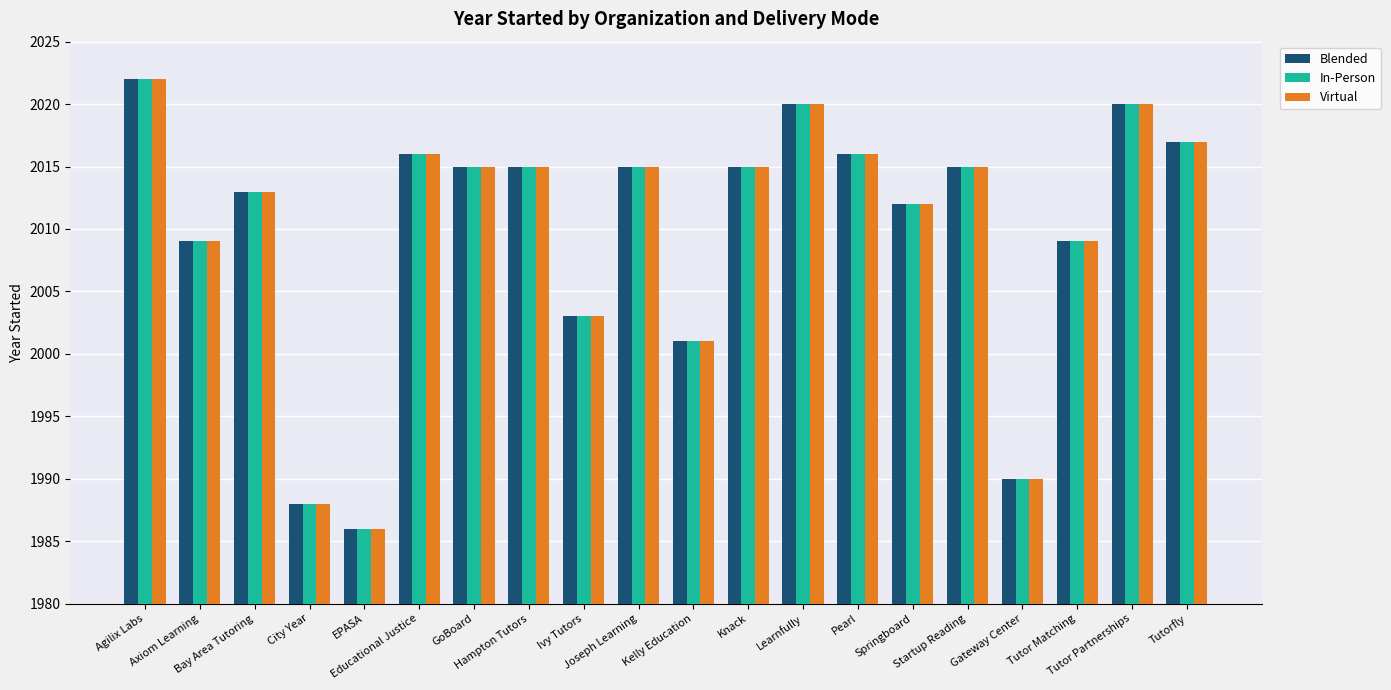

At which category does the chart reach its peak across all series?

Agilix Labs